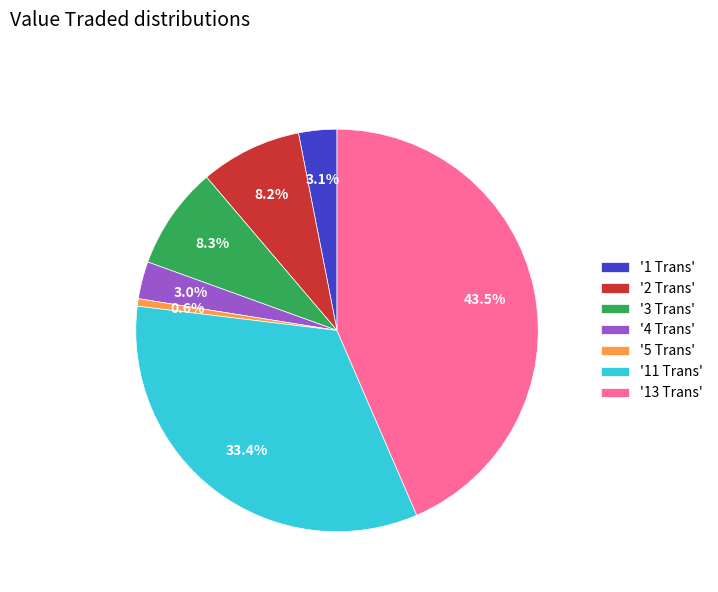

What is the total percentage of '2 Trans' and '5 Trans'?

8.8%